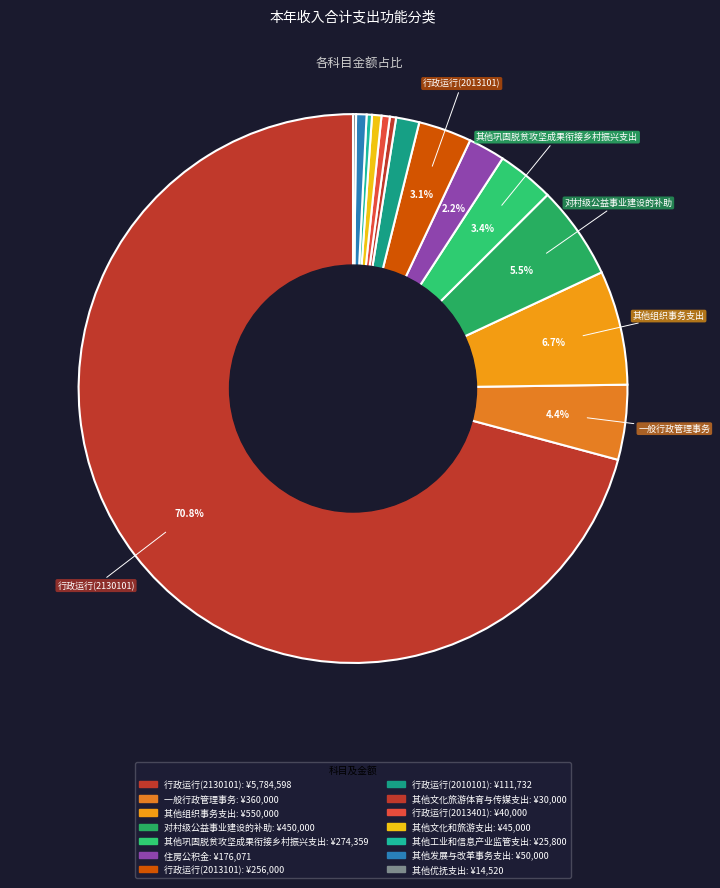

Rank the categories by value from lowest to highest.

其他优抚支出, 其他工业和信息产业监管支出, 其他文化旅游体育与传媒支出, 行政运行(2013401), 其他文化和旅游支出, 其他发展与改革事务支出, 行政运行(2010101), 住房公积金, 行政运行(2013101), 其他巩固脱贫攻坚成果衔接乡村振兴支出, 一般行政管理事务, 对村级公益事业建设的补助, 其他组织事务支出, 行政运行(2130101)